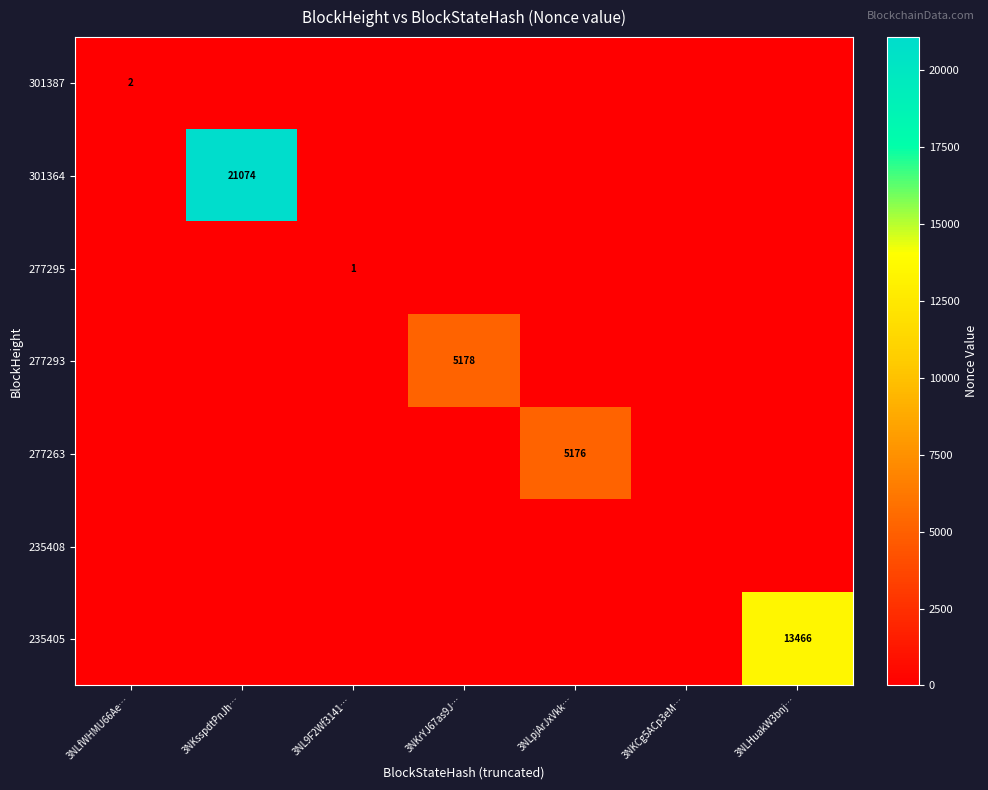

Between 3NKsspdtPnJh… and 3NLHuakW3bnj…, which series saw the biggest shift?

301364